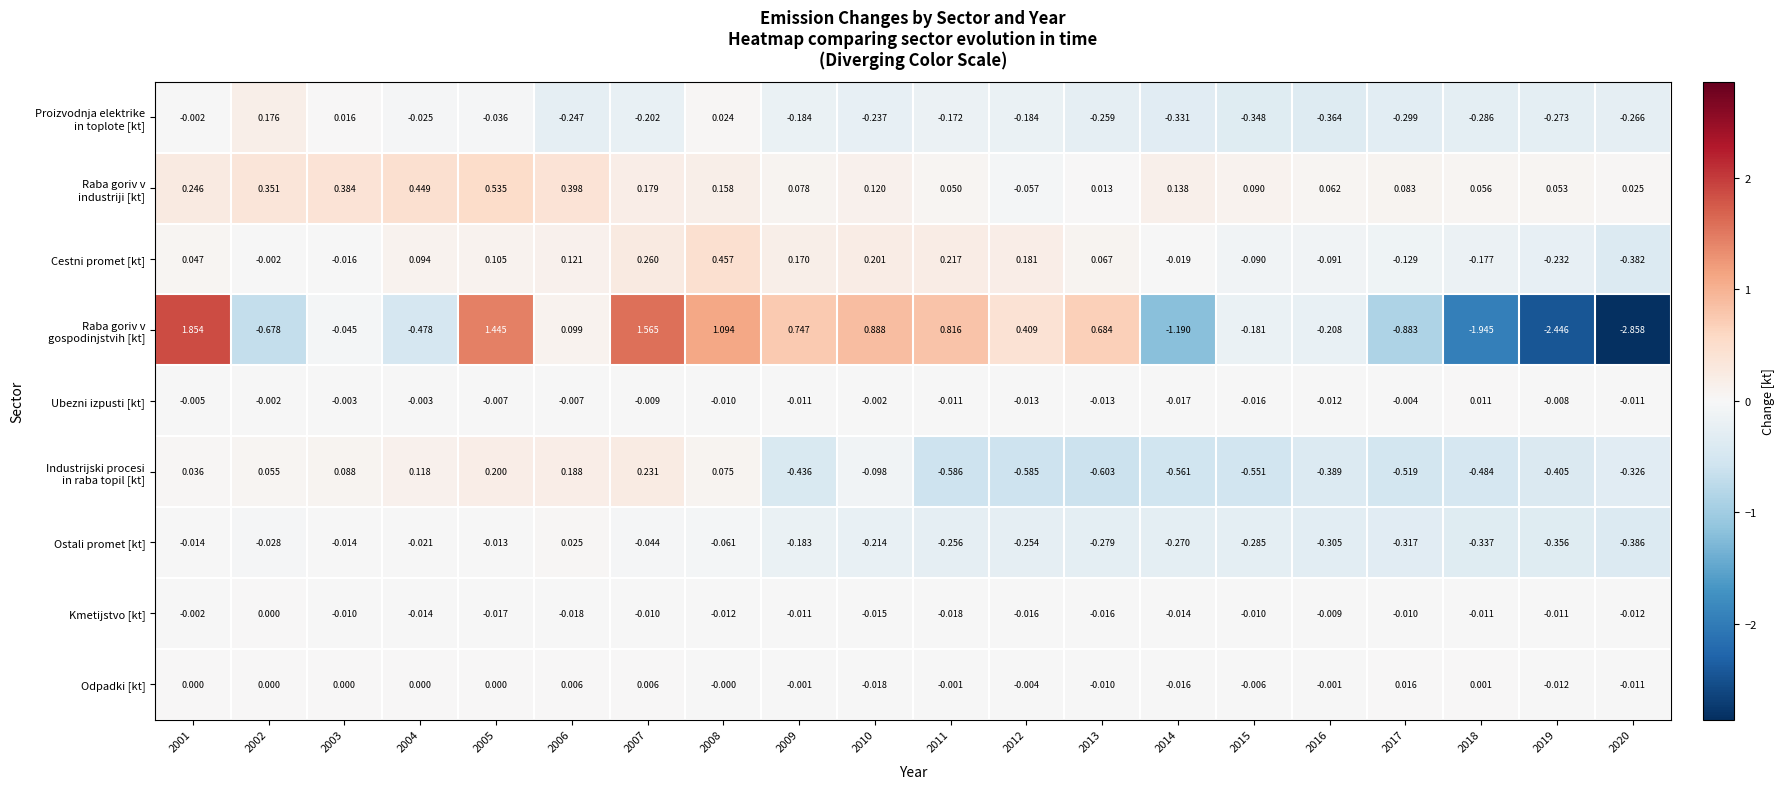

Is the value of Odpadki [kt] at 2006 greater than the value of Kmetijstvo [kt] at 2016?

Yes